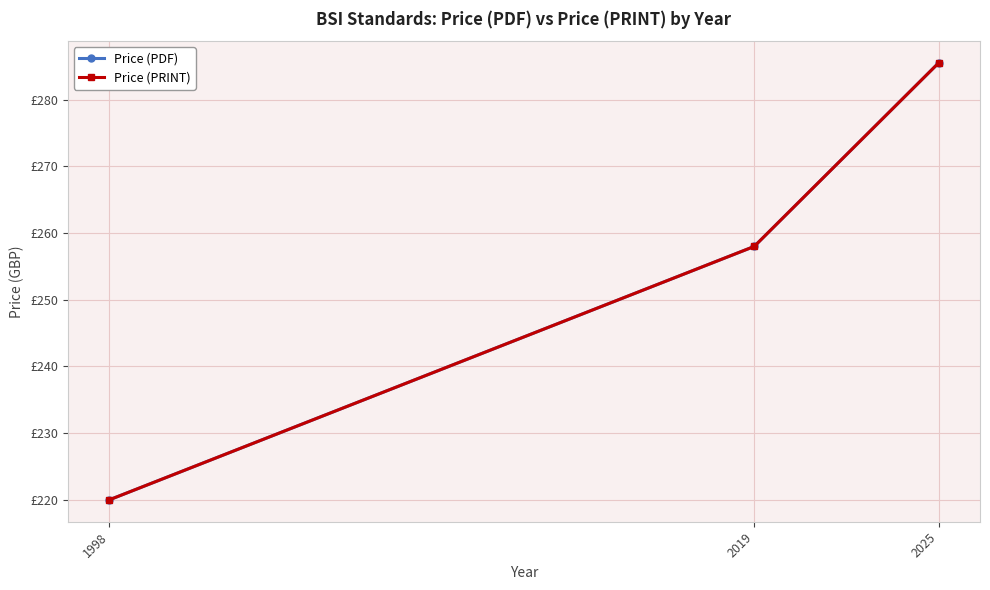

Does the chart have visible grid lines?

Yes